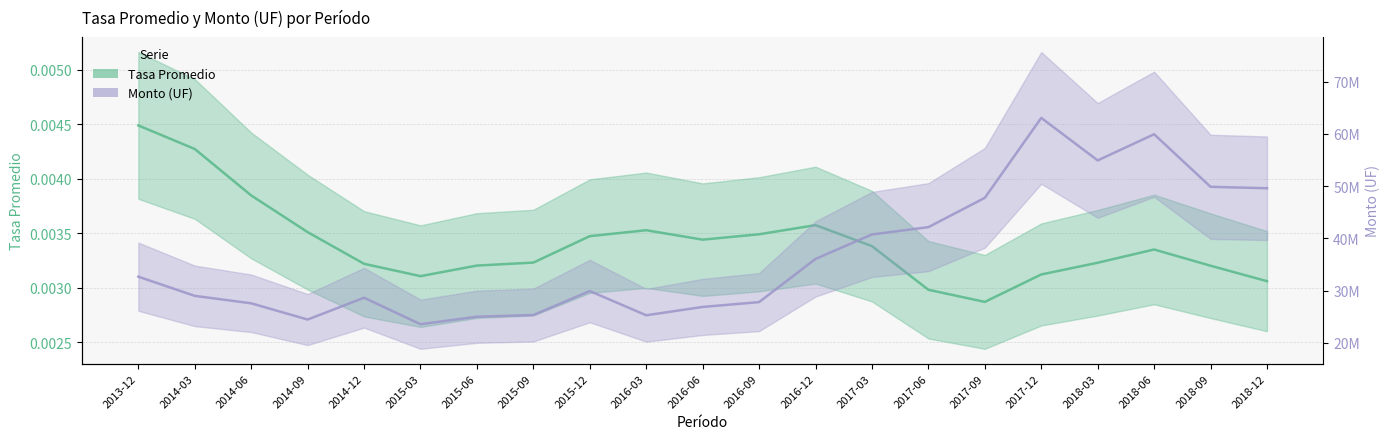

At which category is the sum across all series the highest?

2017-12